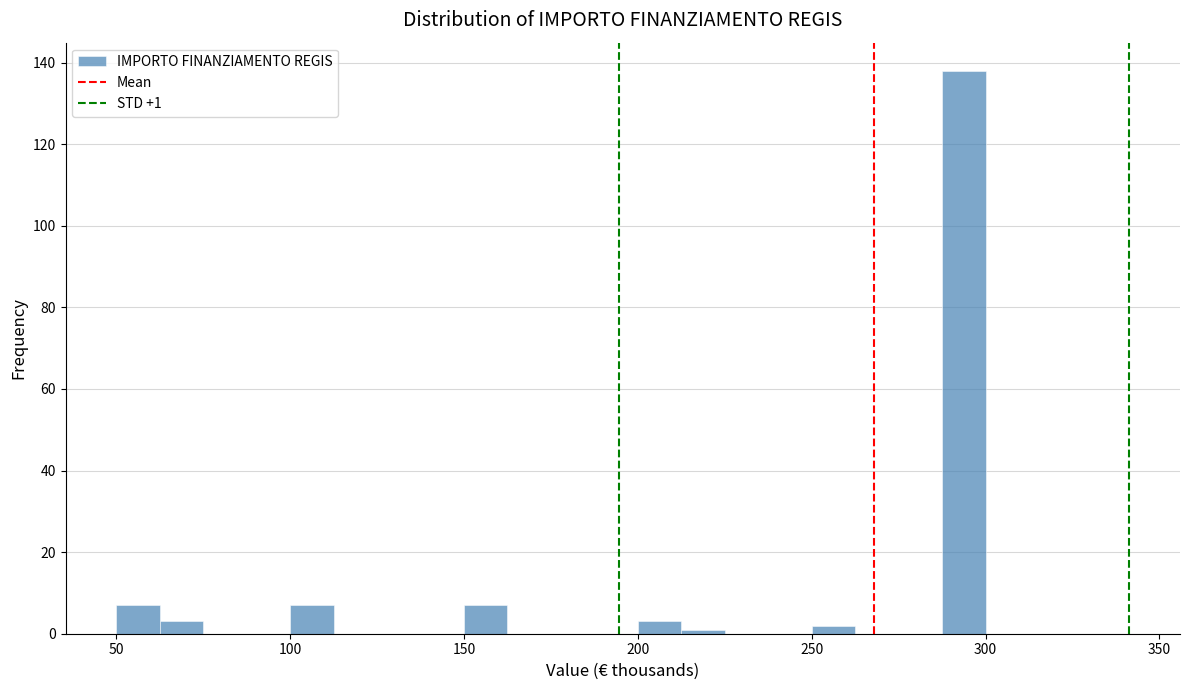

Around what value on the x-axis is the tallest bar? Give the approximate position of its centre, as read against the axis.

295